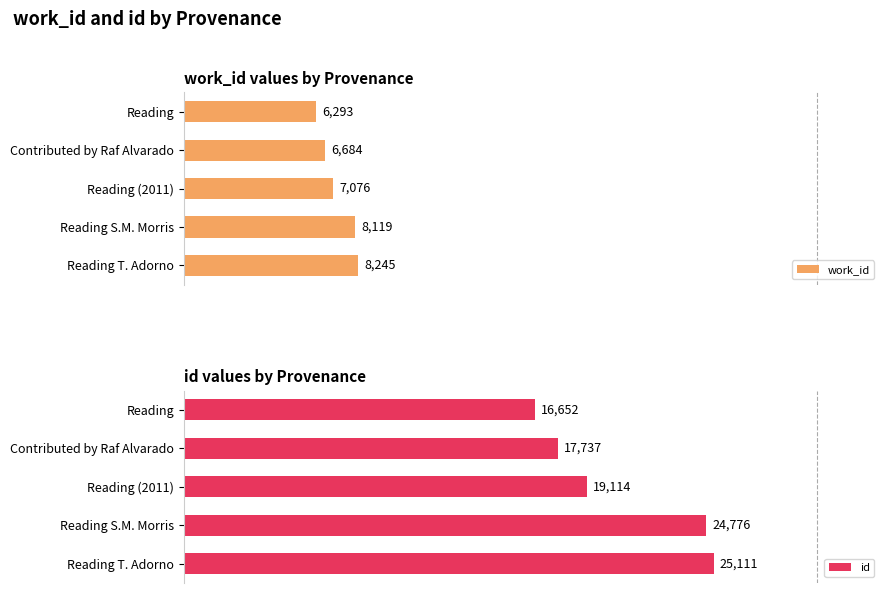

Count the number of data series in this chart.

2